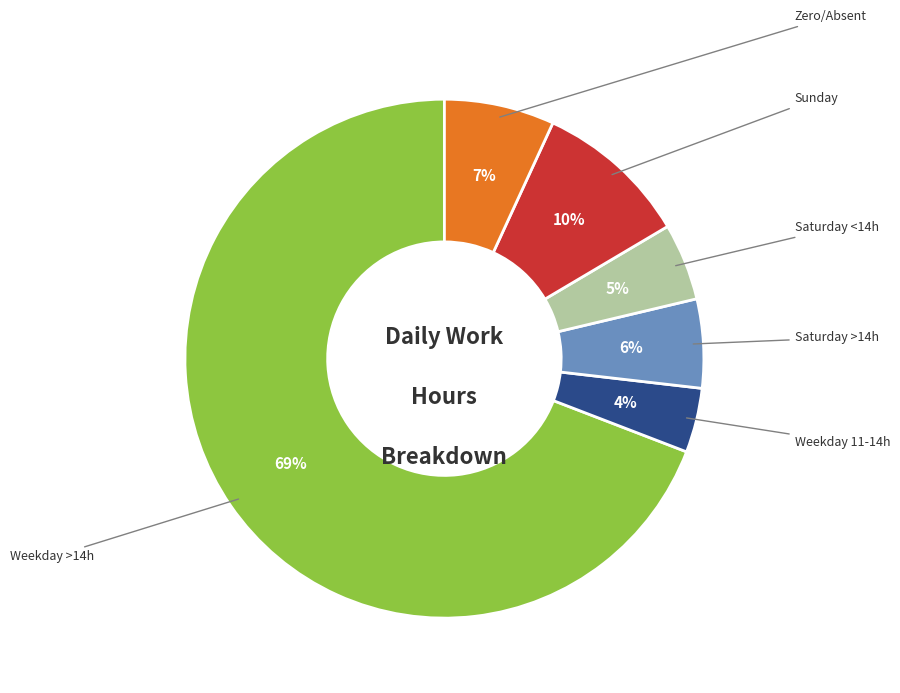

Is there any slice that represents more than half of the pie?

Yes